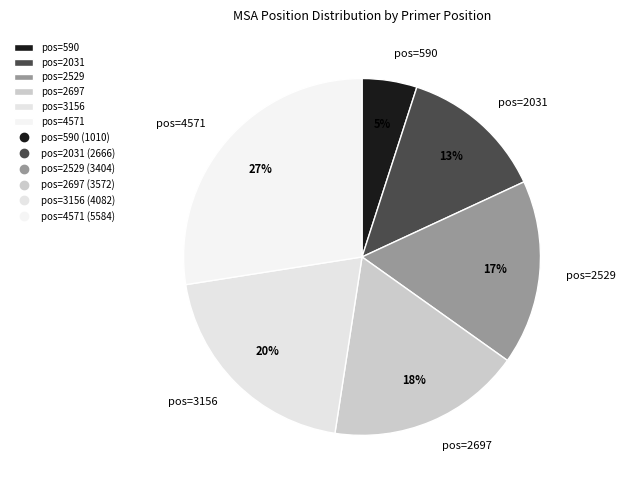

The pos=3156 slice represents 15% of the pie. True or false?

False